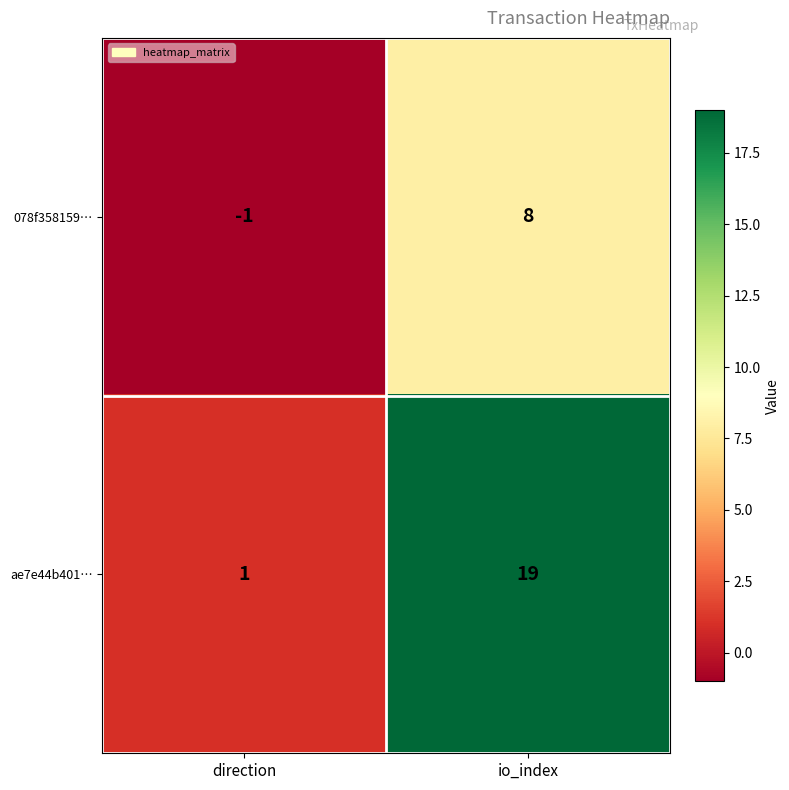

How many series are shown in this chart?

2